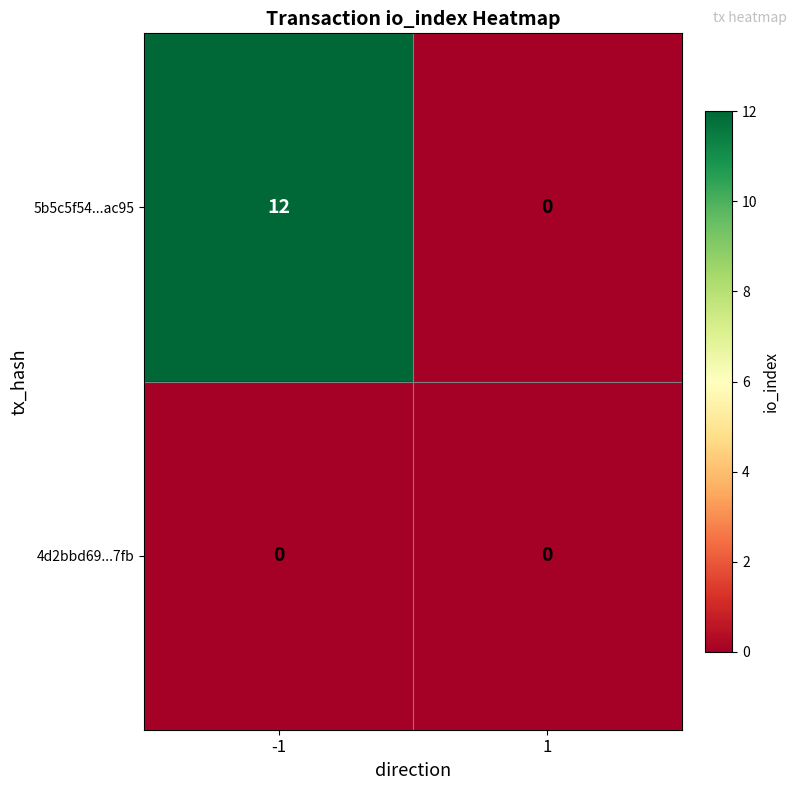

Which category has the highest value across all series?

-1